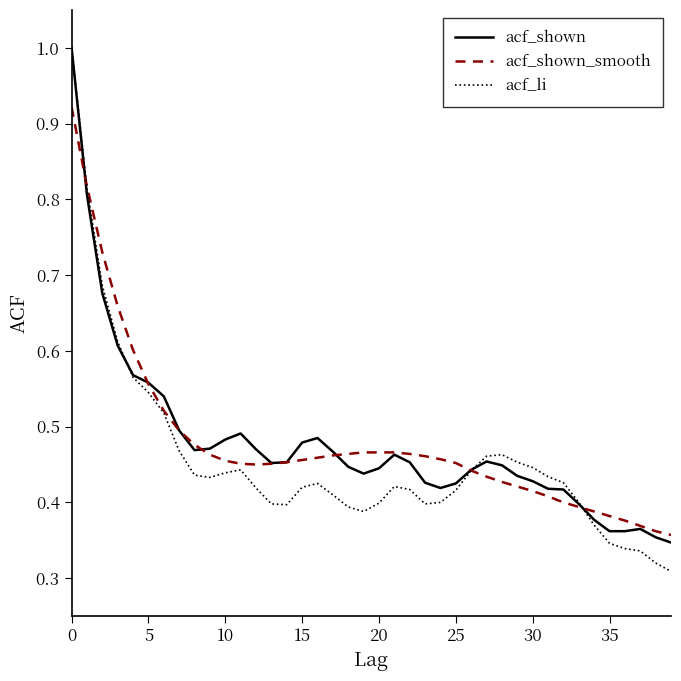

Which series has the largest range (max minus min)?

acf_li